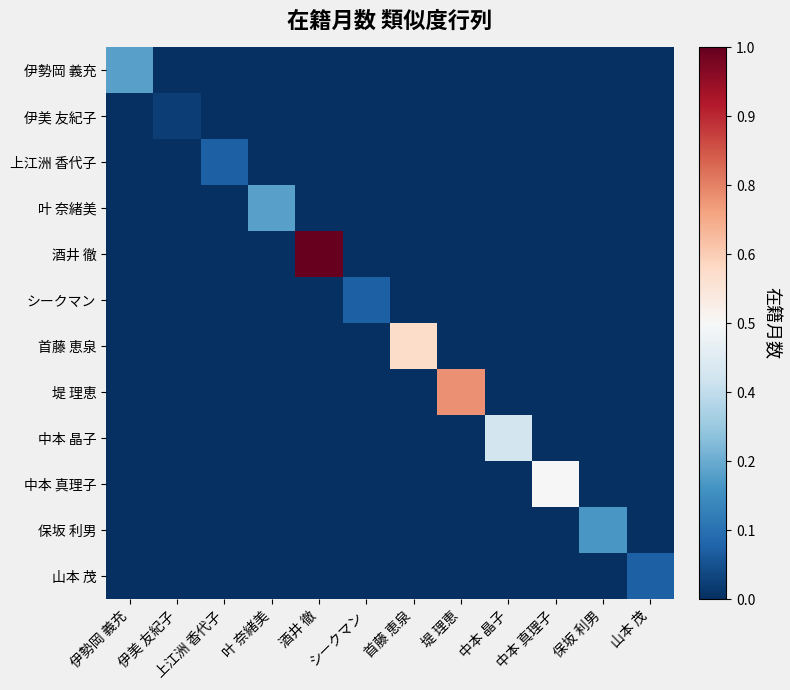

Between 伊美 友紀子 and 保坂 利男, which series saw the biggest shift?

保坂 利男